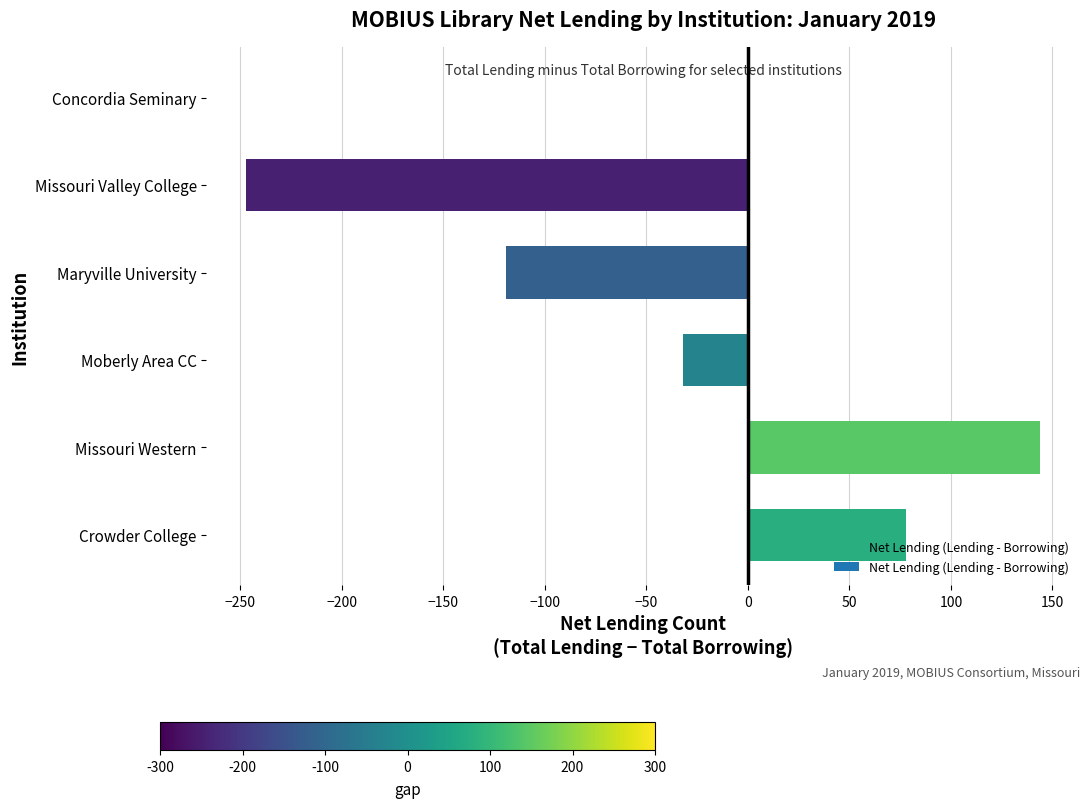

Reading bottom to top, list all the values displayed in this chart.

Crowder College=78	Missouri Western=144	Moberly Area CC=-32	Maryville University=-119	Missouri Valley College=-247	Concordia Seminary=0